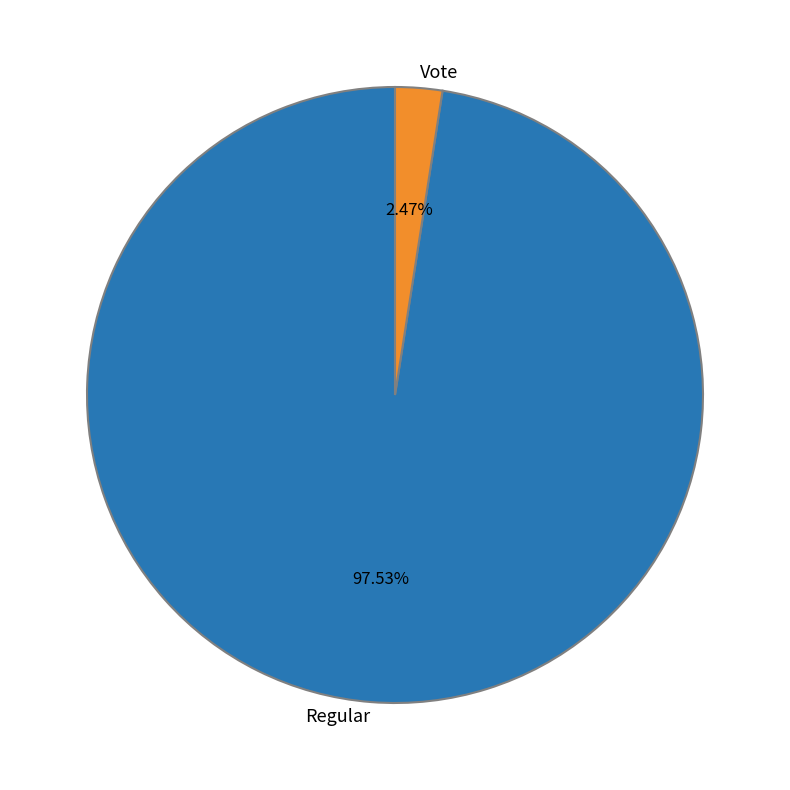

Is it true that Regular is 98% of the pie?

True